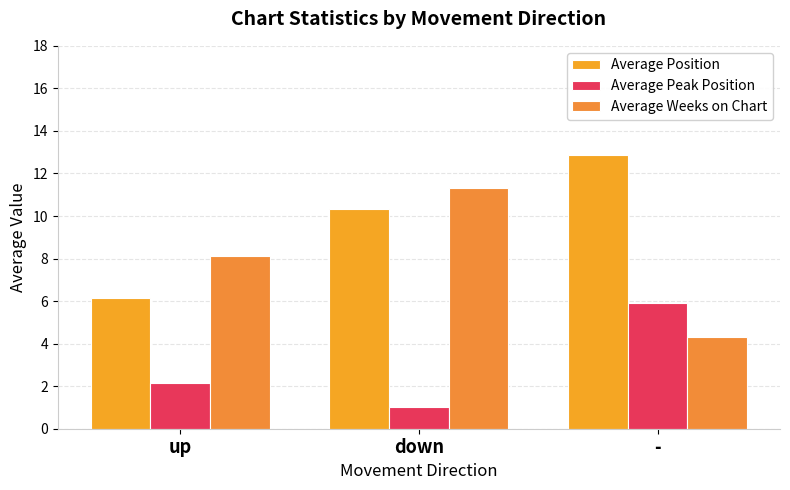

Reading left to right, what are all the values shown in this chart?

Average Position: up=6.1	down=10.3	-=12.9
Average Peak Position: up=2.1	down=1.0	-=5.9
Average Weeks on Chart: up=8.1	down=11.3	-=4.3